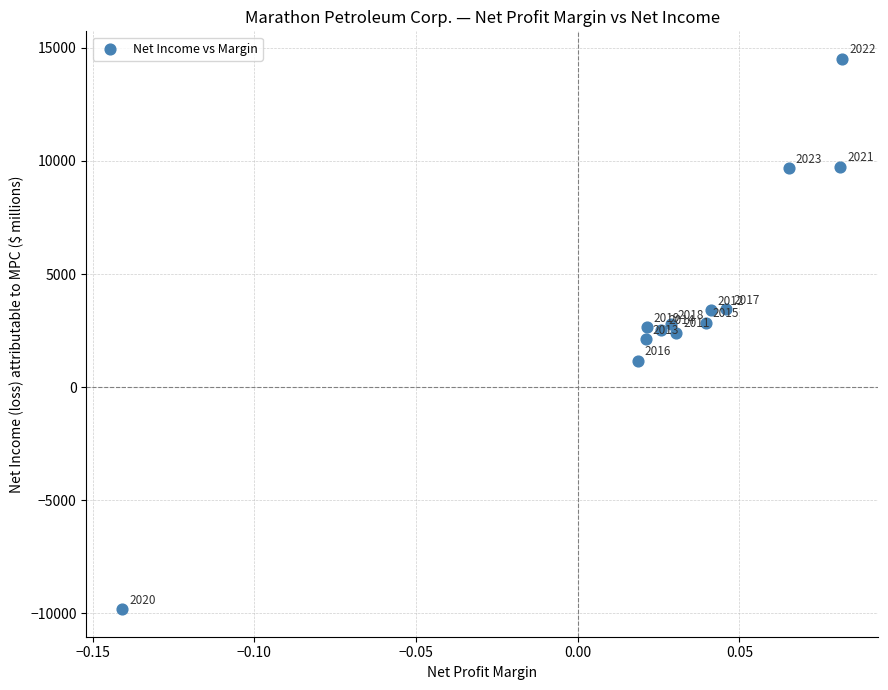

What Y value in the scatter plot is closest to 2345?

2389